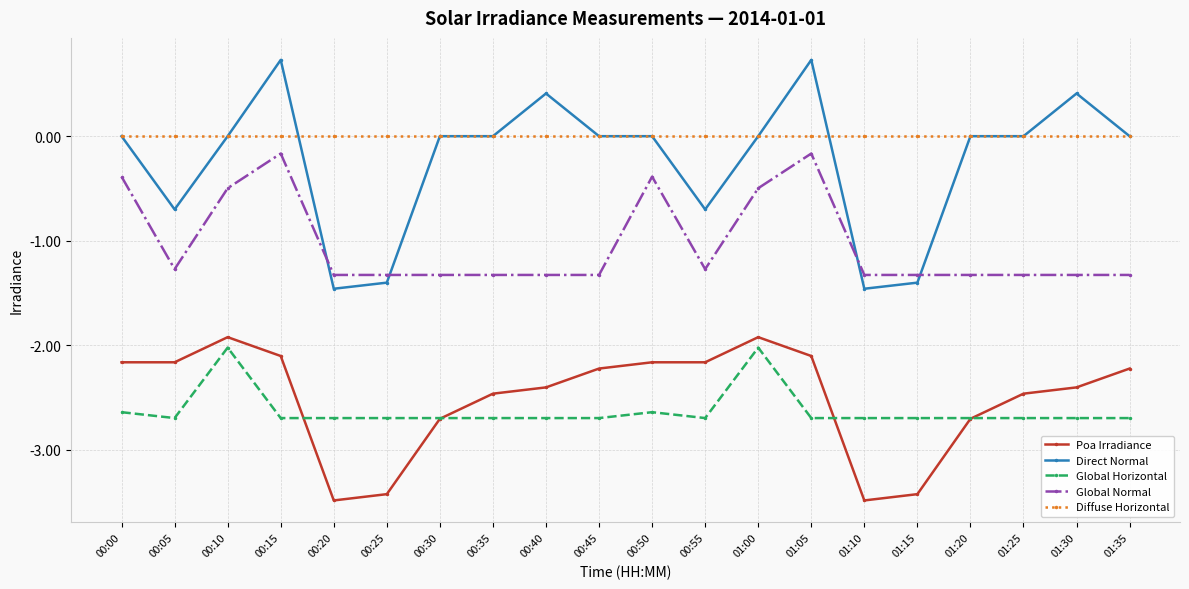

The Direct Normal series shows -0.7 at 00:55. True or false?

True